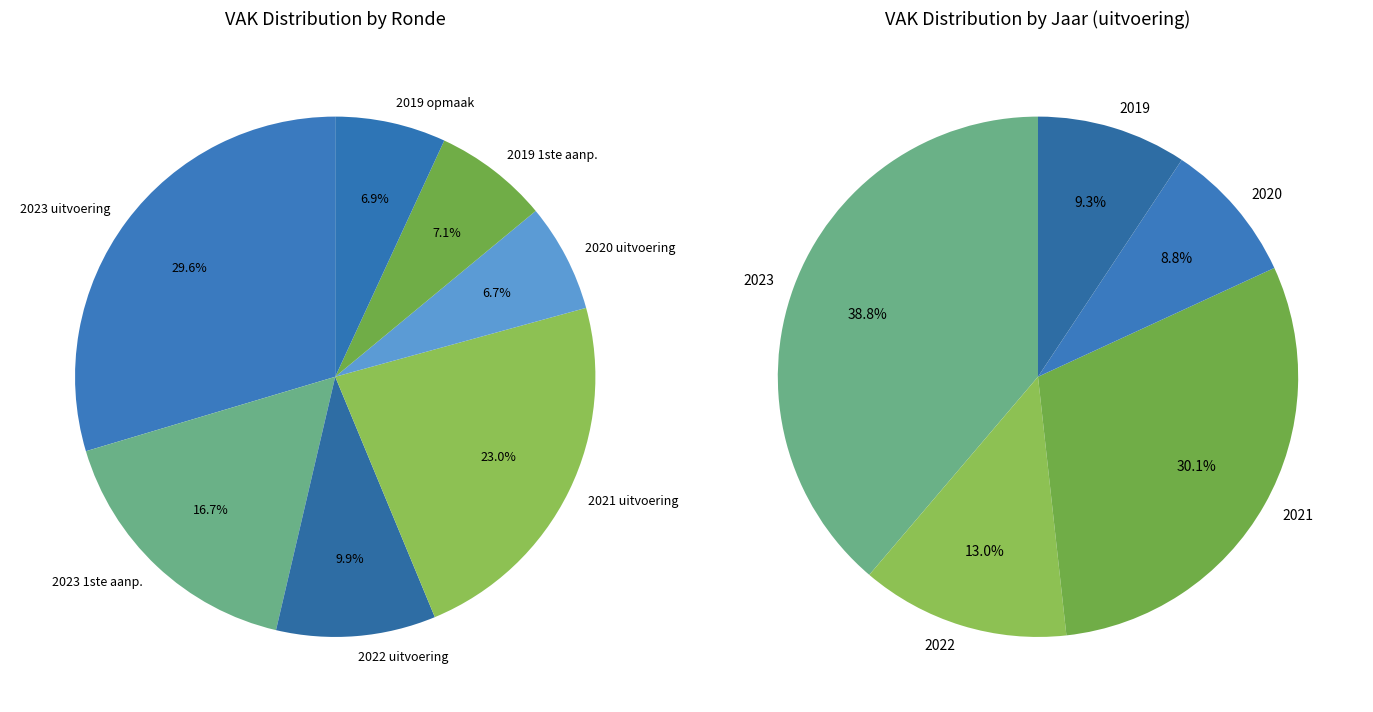

What portion of the pie excludes 2023 uitvoering?

70.4%